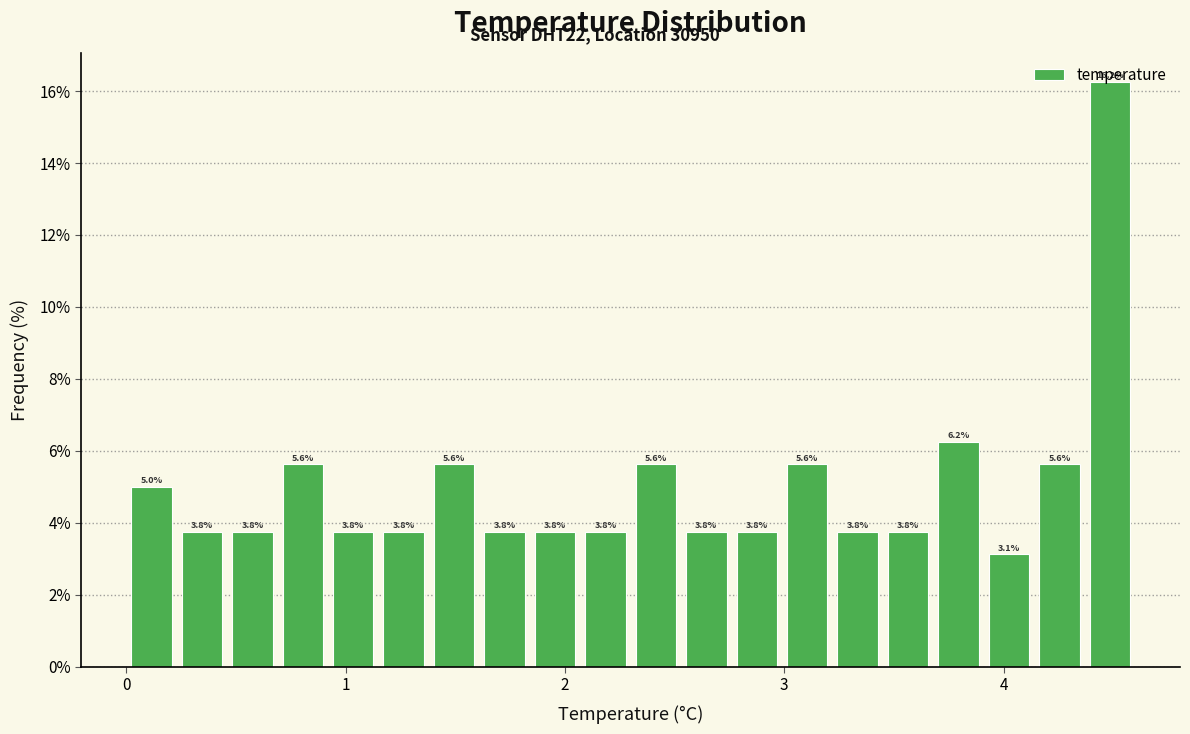

Around what value on the x-axis is the tallest bar? Give the approximate position of its centre, as read against the axis.

4.5